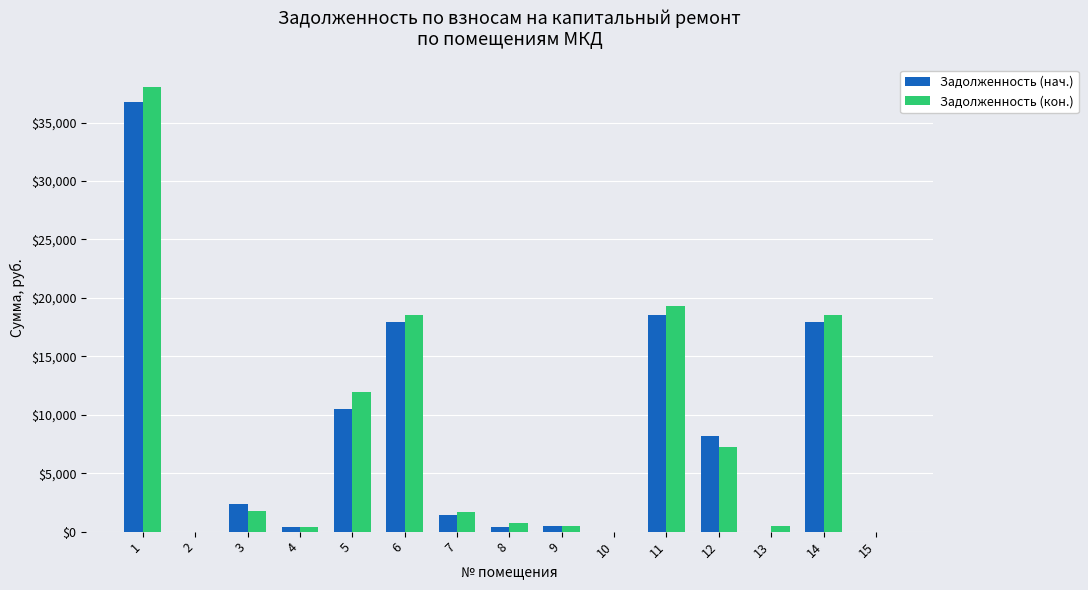

What is the maximum value shown in the chart?

38038.9